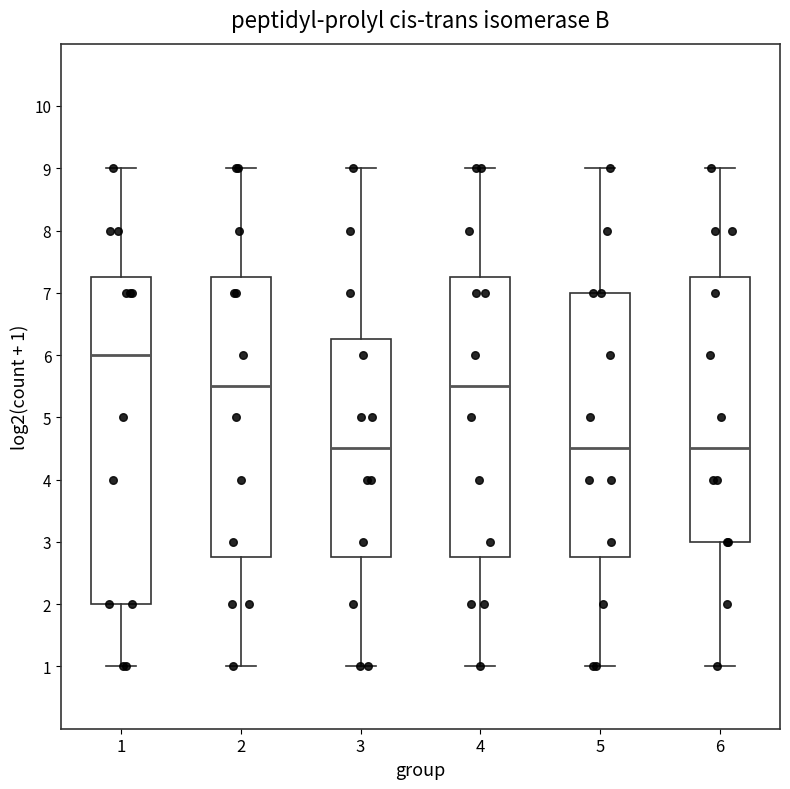

Reading left to right, read every box against the y-axis: the position of its median line, the range the box covers, and the ends of its whiskers. The values are not printed on the chart, so give them approximately, as read against the axis.

1: median 6.0, box 2.0 to 7.3, whiskers 1.0 to 9.0
2: median 5.5, box 2.8 to 7.3, whiskers 1.0 to 9.0
3: median 4.5, box 2.8 to 6.3, whiskers 1.0 to 9.0
4: median 5.5, box 2.8 to 7.3, whiskers 1.0 to 9.0
5: median 4.5, box 2.8 to 7.0, whiskers 1.0 to 9.0
6: median 4.5, box 3.0 to 7.3, whiskers 1.0 to 9.0